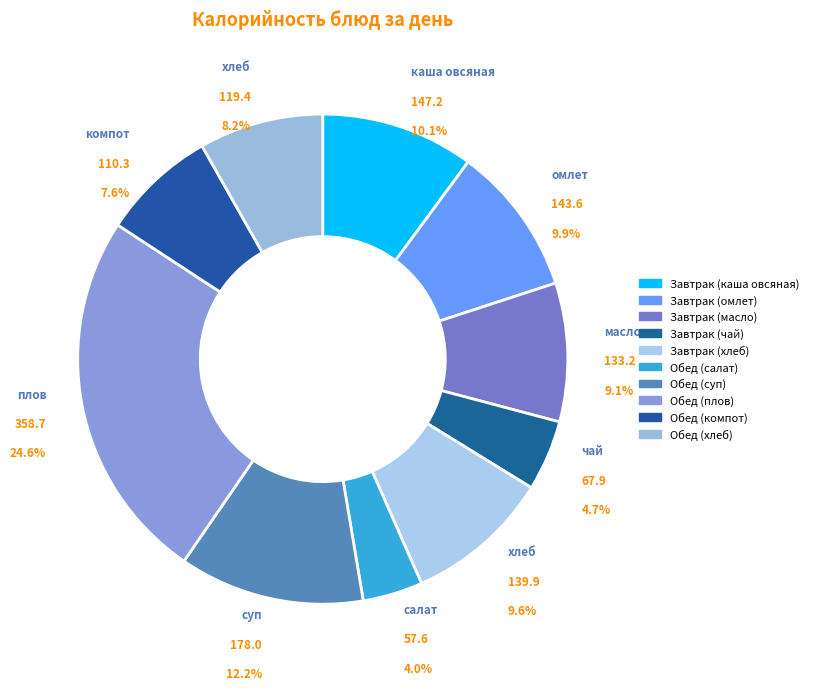

To the nearest percent, what is the difference between the Завтрак (чай) and Обед (плов) slice percentages?

20%